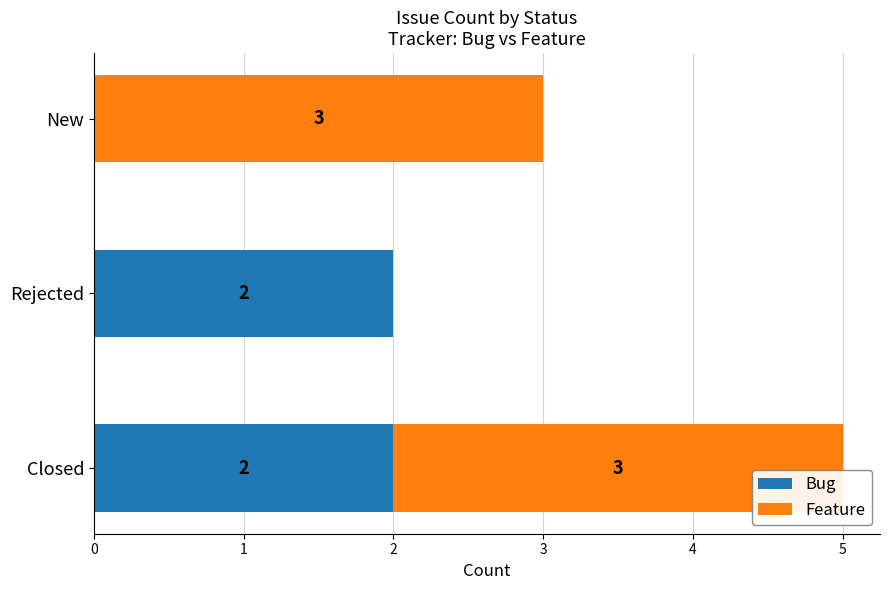

Count the Bug values in the range 0 to 2.

3